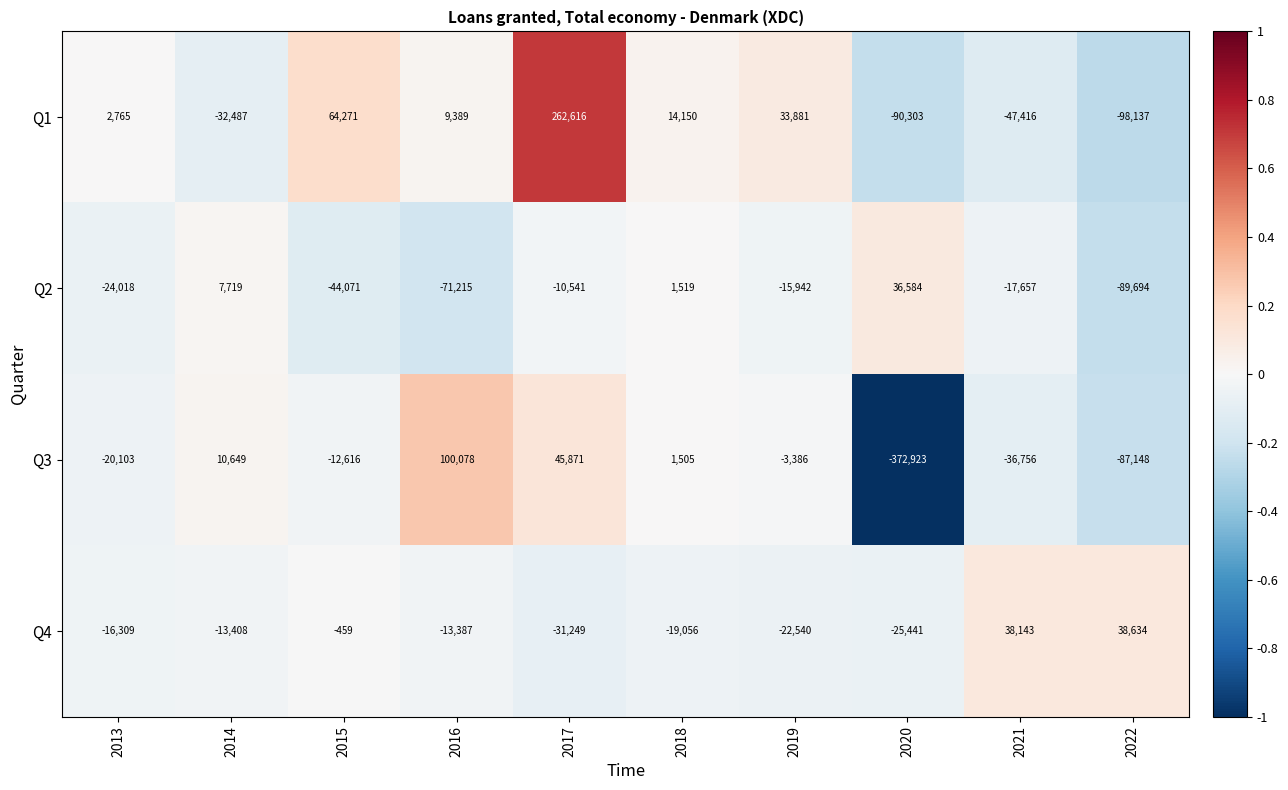

Is it true that Q4 equals -7597 at 2014?

False